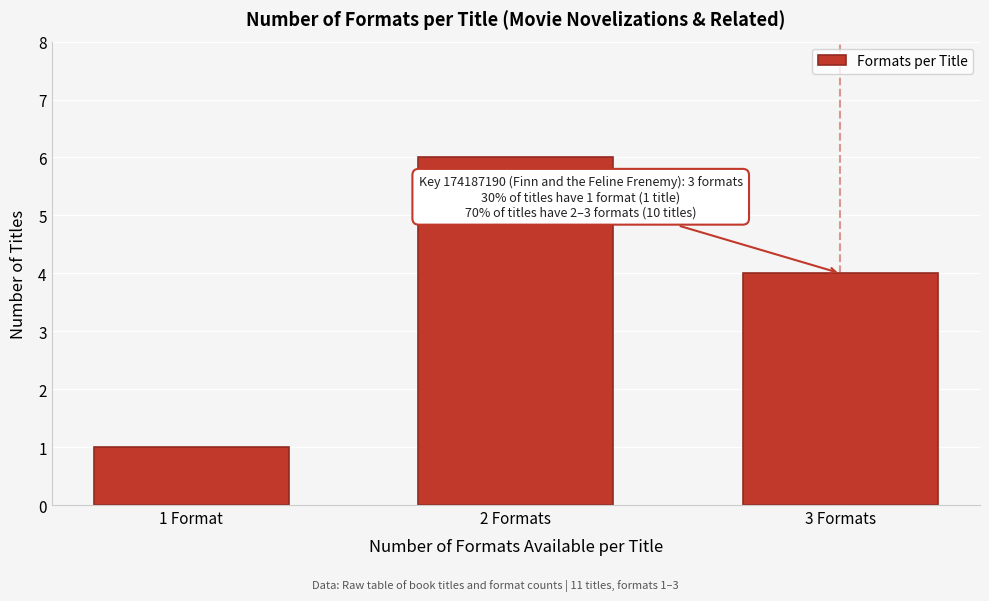

Reading right to left, transcribe all the data shown in this chart.

4	6	1